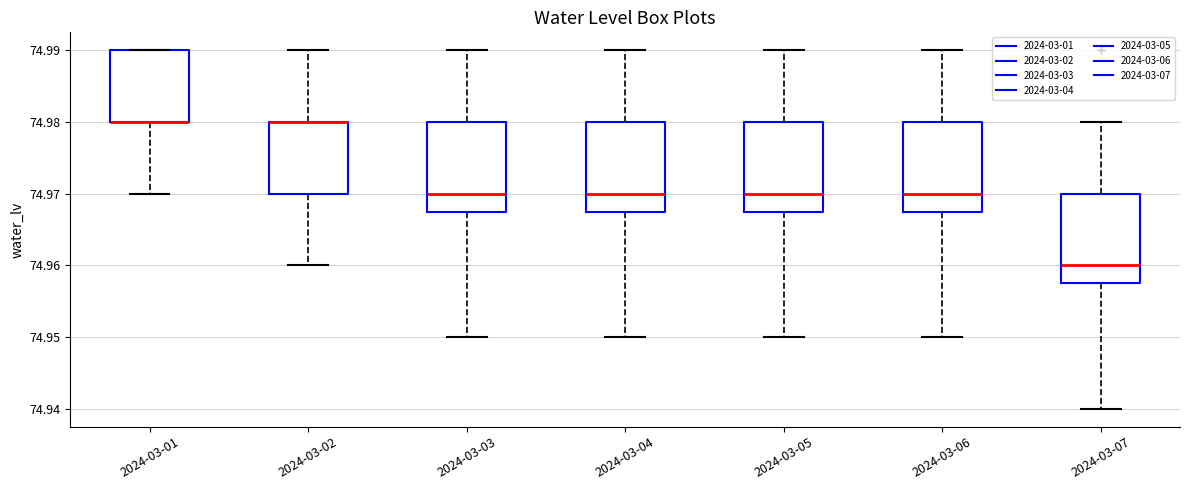

Where is the upper edge of the box for 2024-03-01 on the y-axis? The values are not printed on the chart, so give them approximately, as read against the axis.

74.990